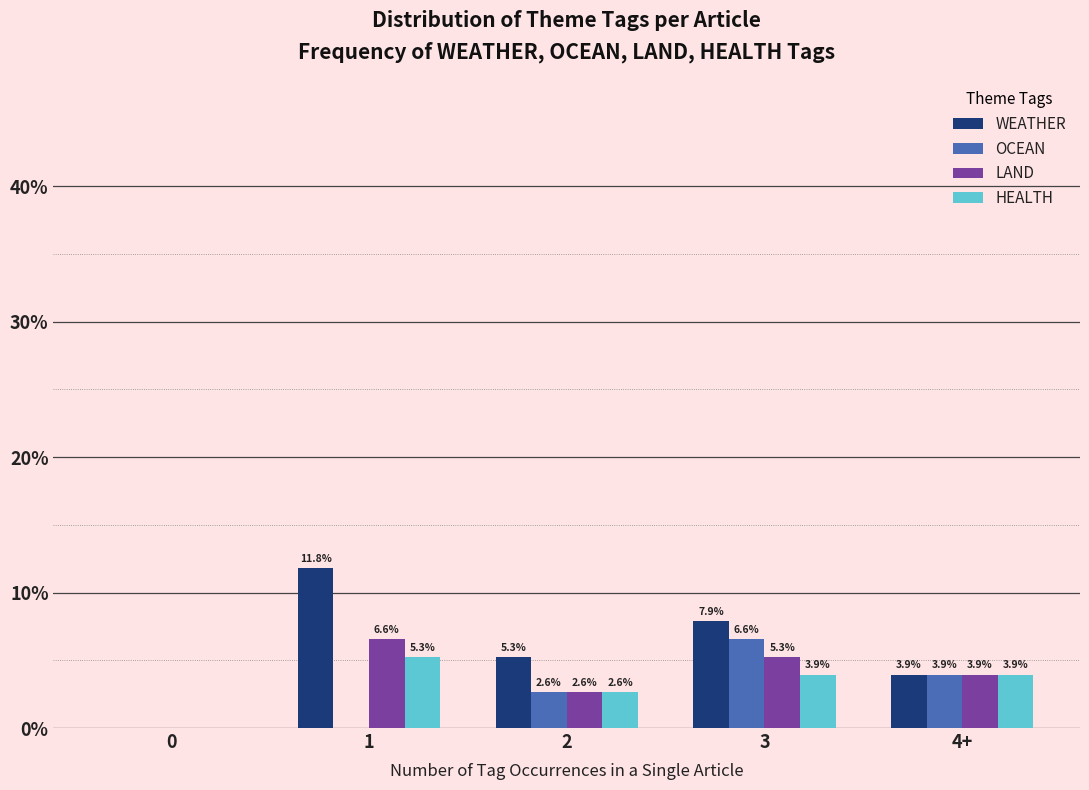

Reading left to right, list all the values displayed in this chart.

WEATHER: 0=0.0	1=11.8	2=5.3	3=7.9	4+=3.9
OCEAN: 0=0.0	1=0.0	2=2.6	3=6.6	4+=3.9
LAND: 0=0.0	1=6.6	2=2.6	3=5.3	4+=3.9
HEALTH: 0=0.0	1=5.3	2=2.6	3=3.9	4+=3.9